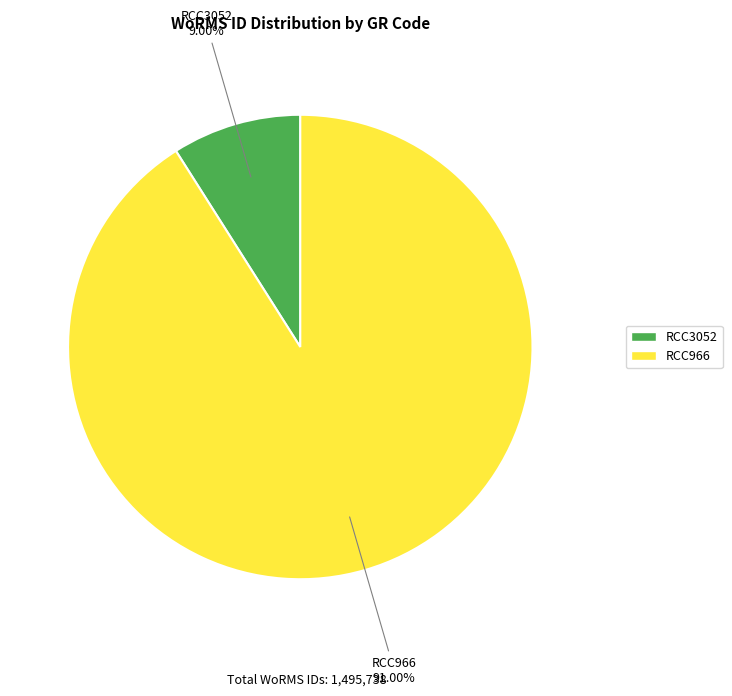

What percentage is the RCC3052 slice, to the nearest percent?

9%